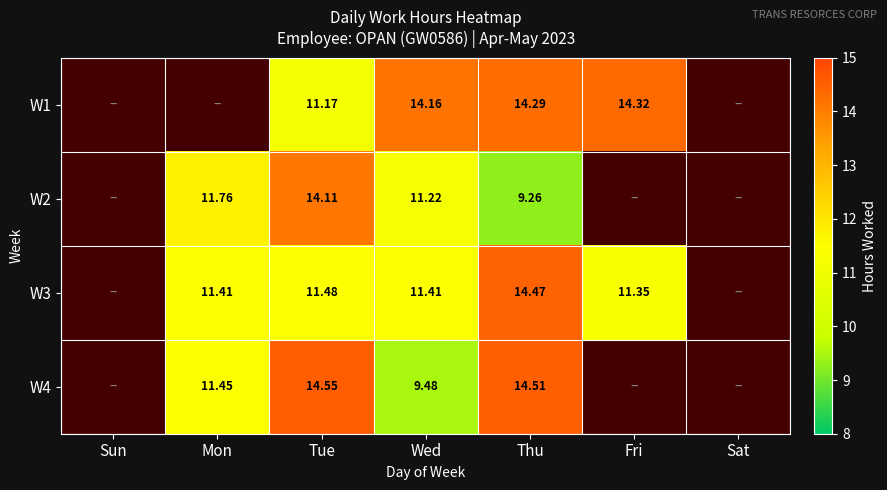

Is the value of W1 at Wed greater than the value of W4 at Mon?

Yes